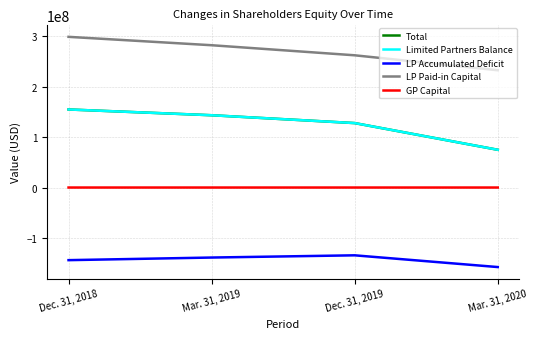

What is the difference between the highest and lowest values at Mar. 31, 2020?

390470267